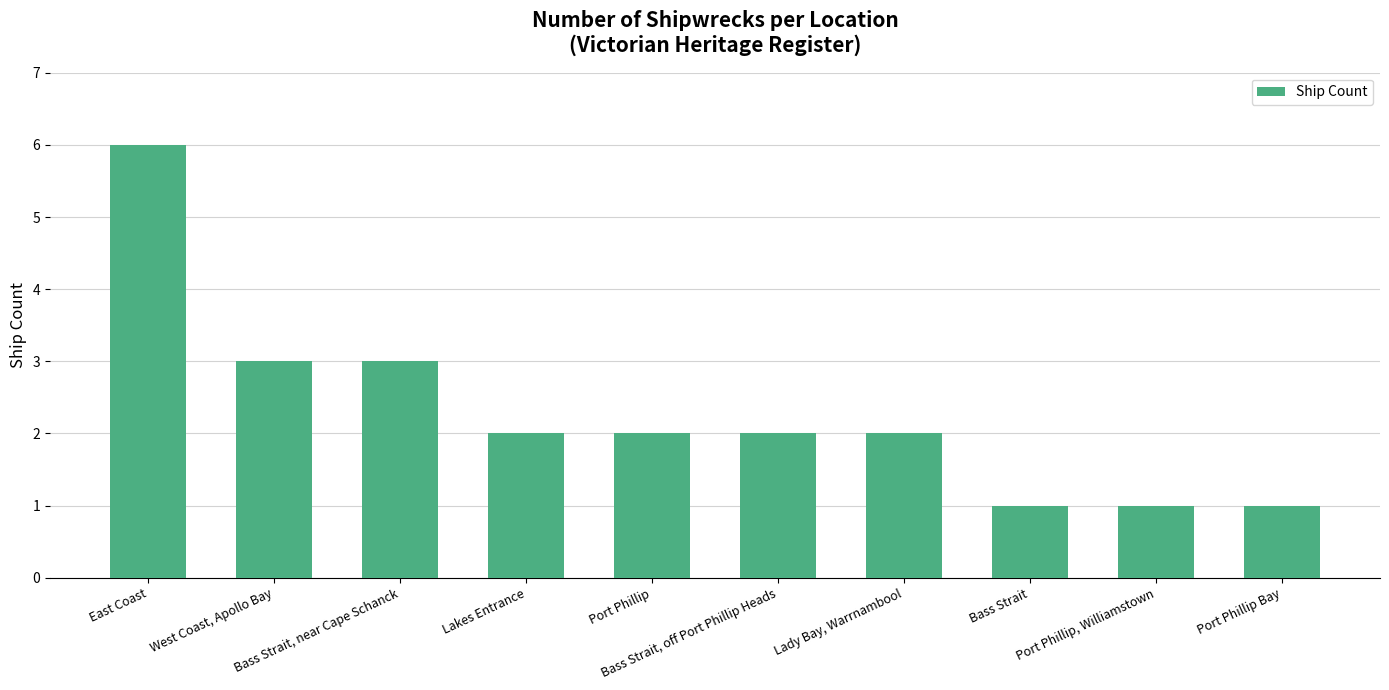

What is the maximum value shown in the chart?

6